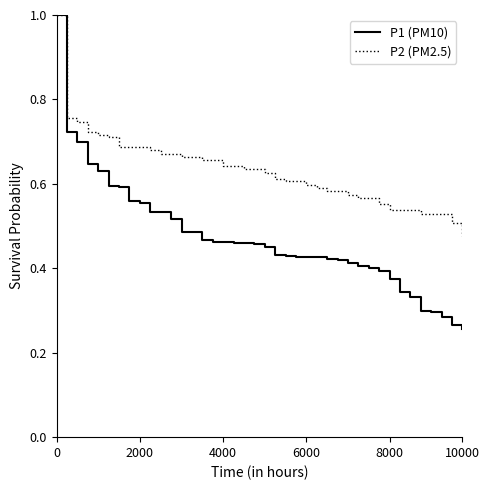

What is the maximum value shown in the chart?

1.0